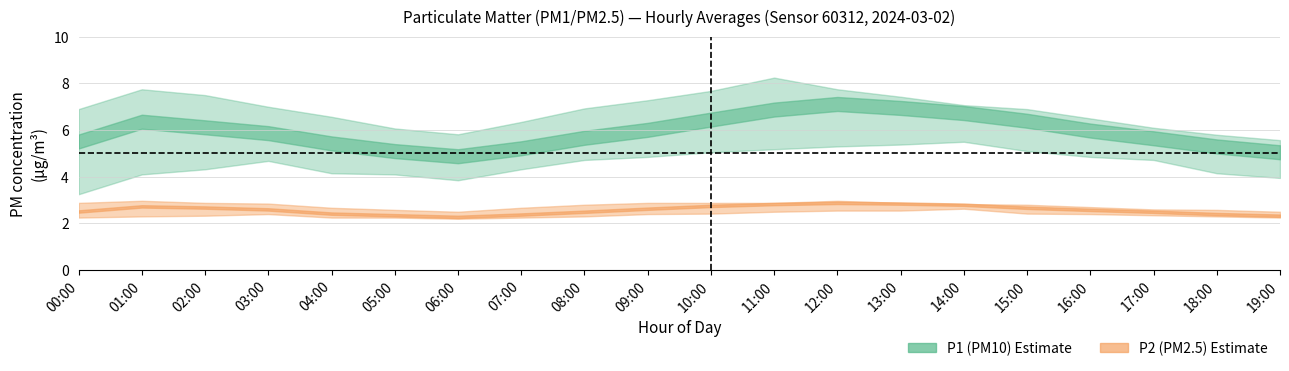

What is the sum of the P1_upper values at 16:00 and 06:00?

12.3